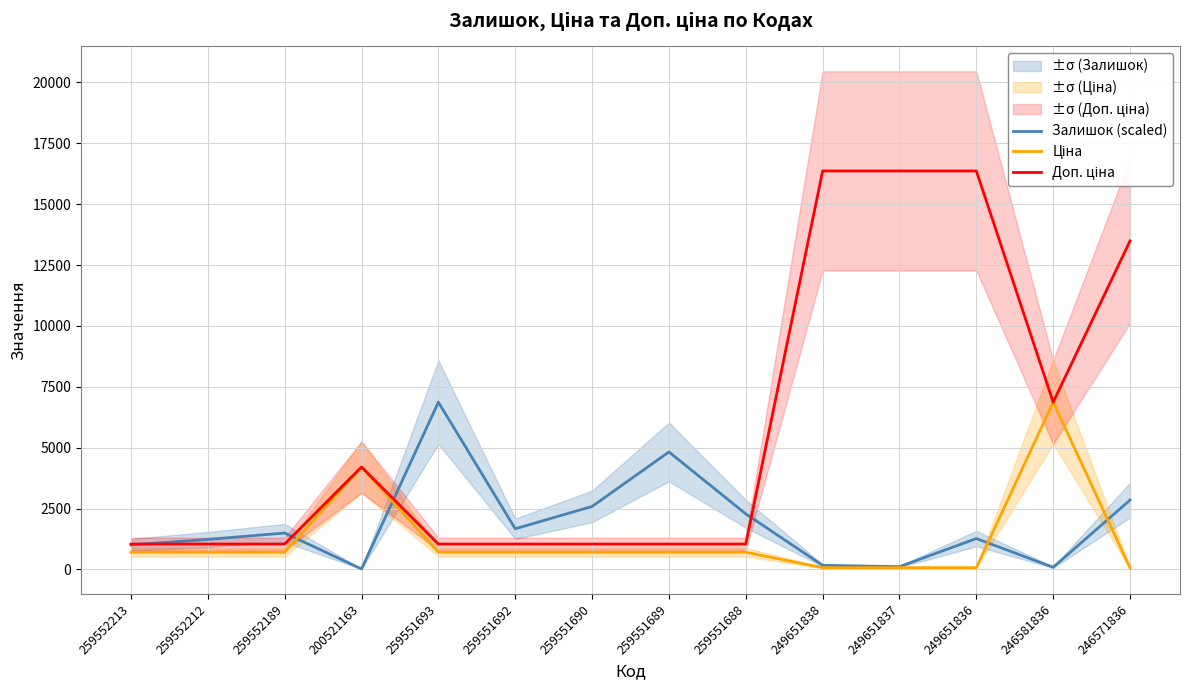

What position from the left is 259552212?

2